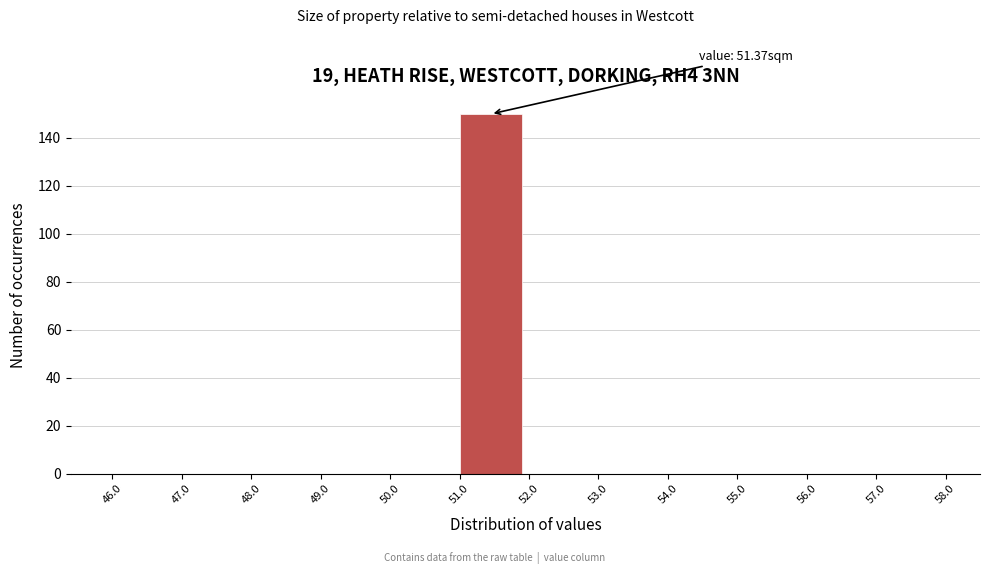

Which range on the x-axis has the tallest bar?

51.0 to 52.0